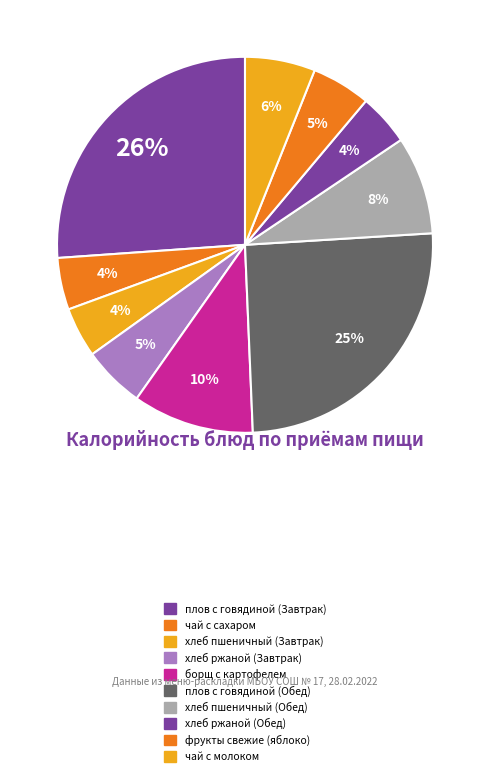

How many segments does this pie chart have?

10